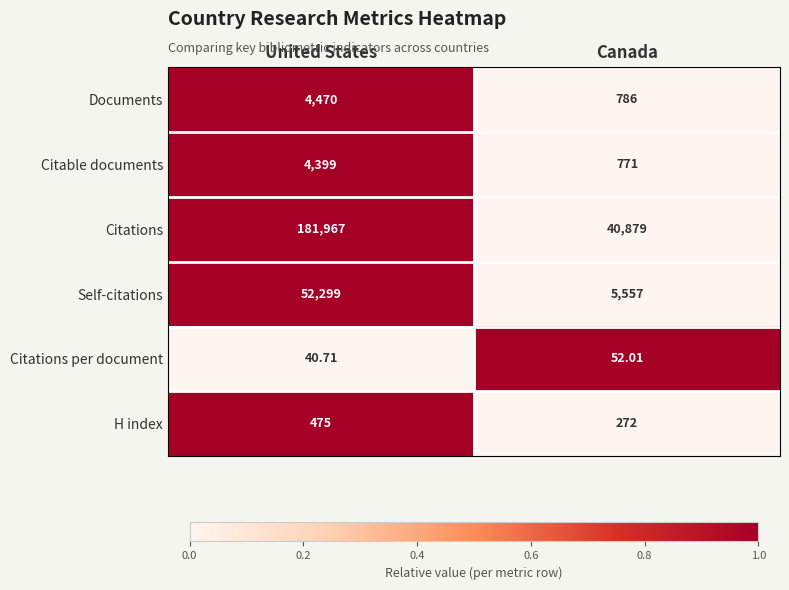

Which category has the highest value in the Documents series?

United States